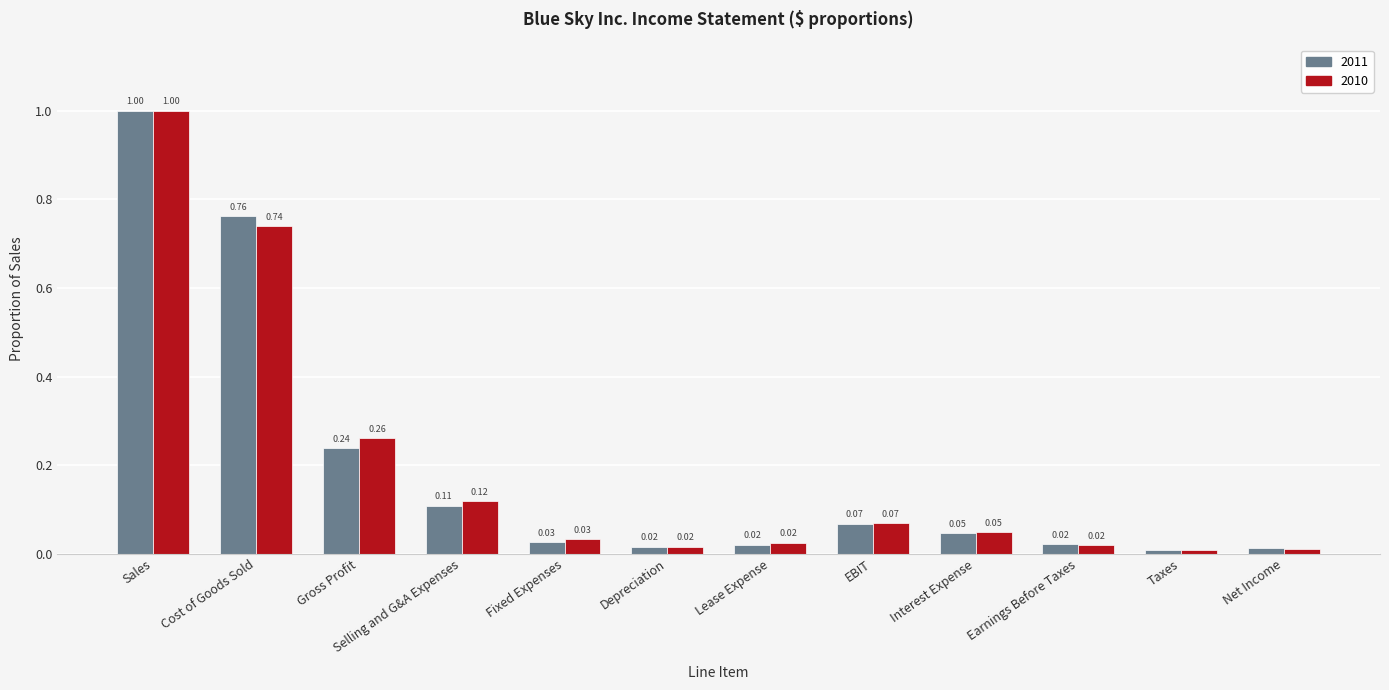

Does the chart contain stacked bars?

No